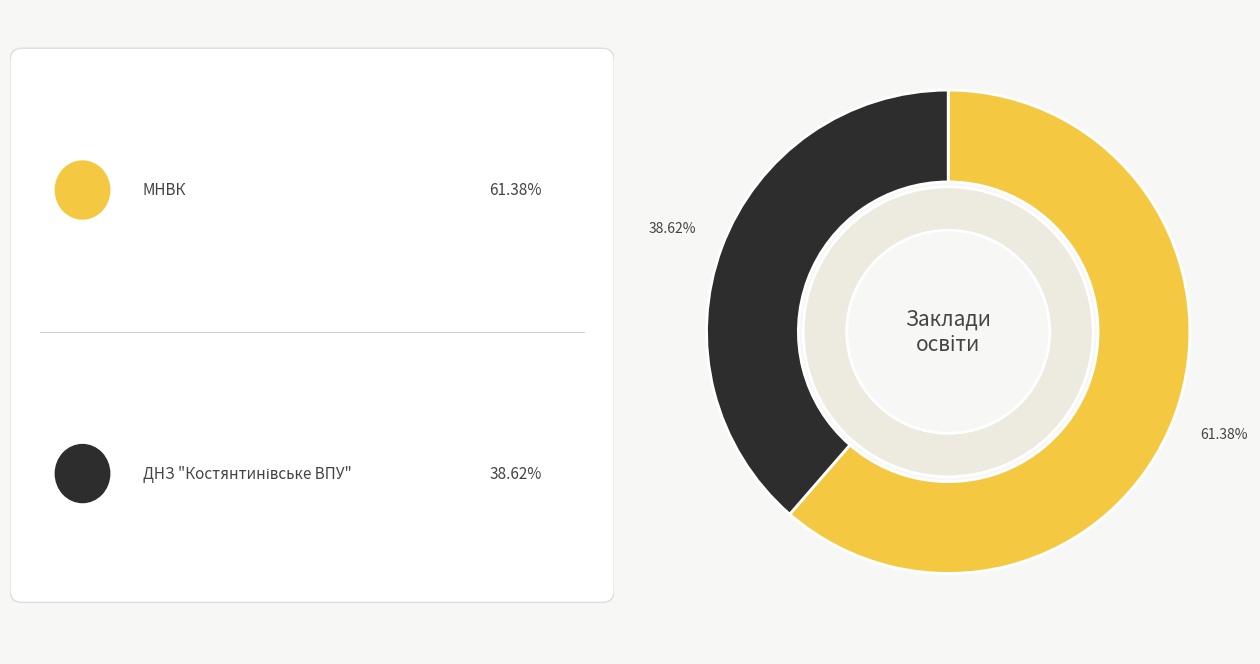

To the nearest percent, what portion does МНВК represent?

61%